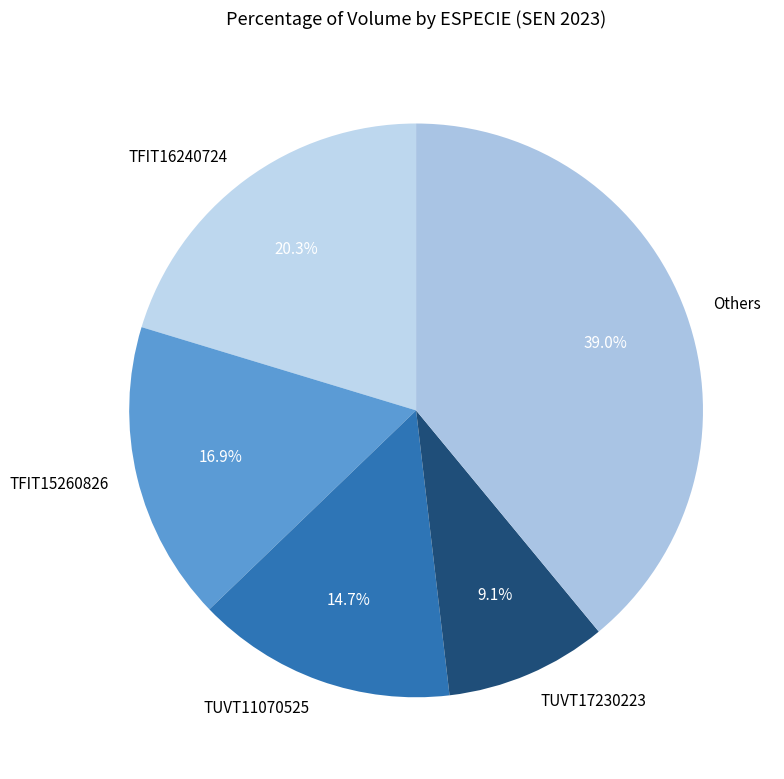

What percentage do Others and TFIT15260826 together represent?

55.9%